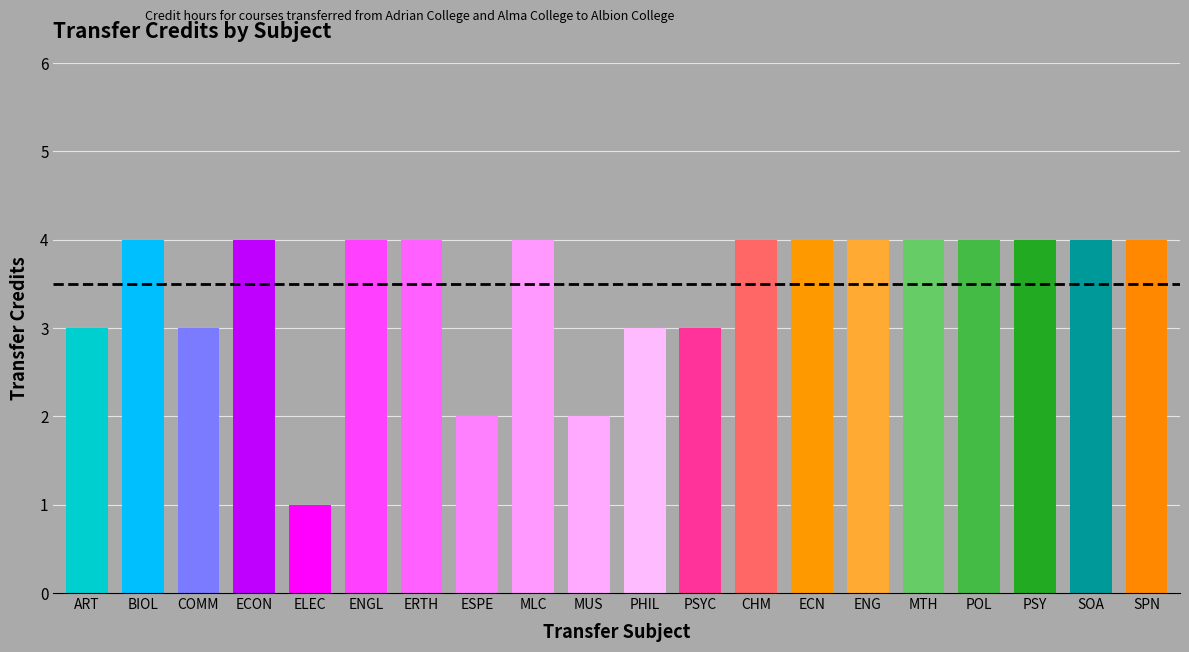

How many bars are there in total?

20